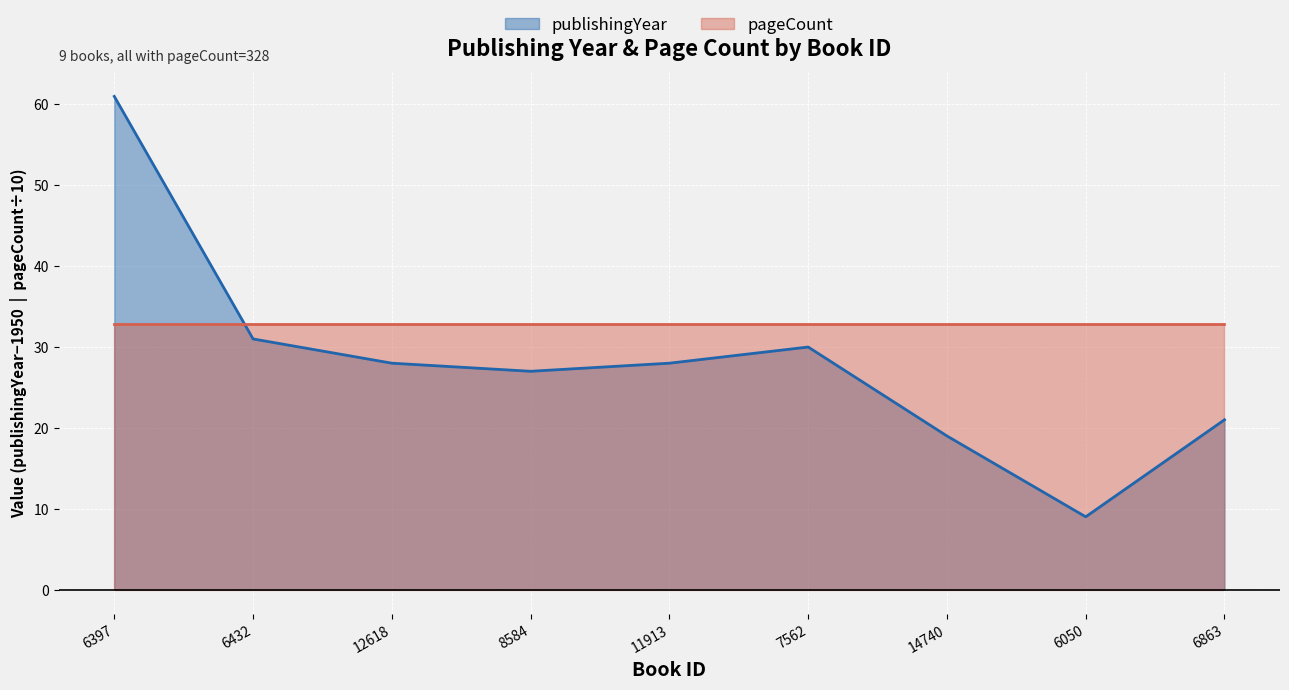

How many points are lower than both their immediate neighbors (excluding endpoints)?

2